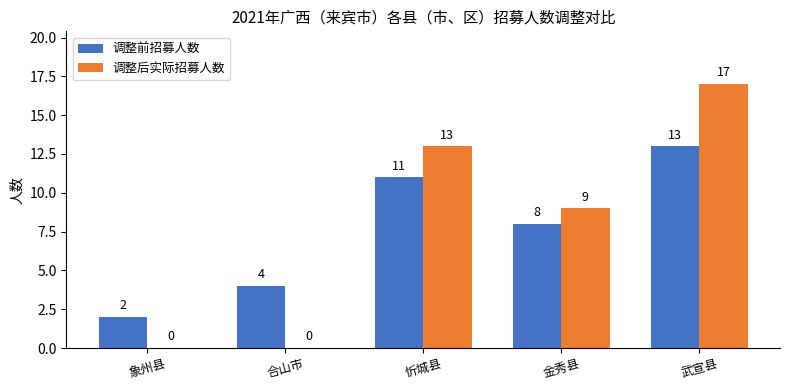

At which category is the sum across all series the highest?

武宣县